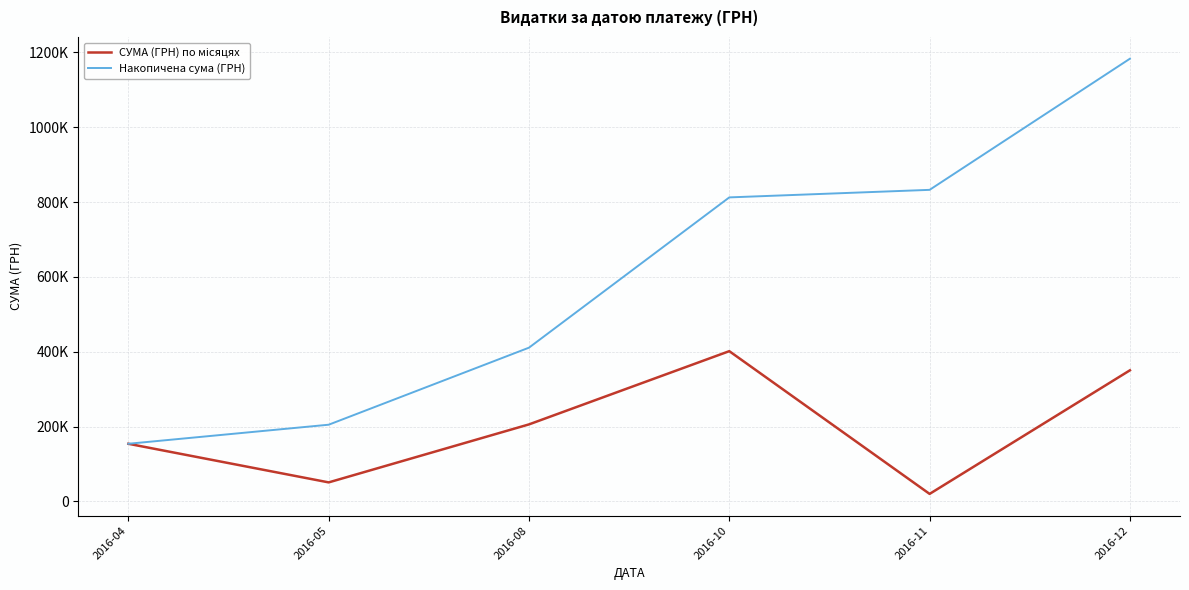

Does the chart display data point markers on the line(s)?

No